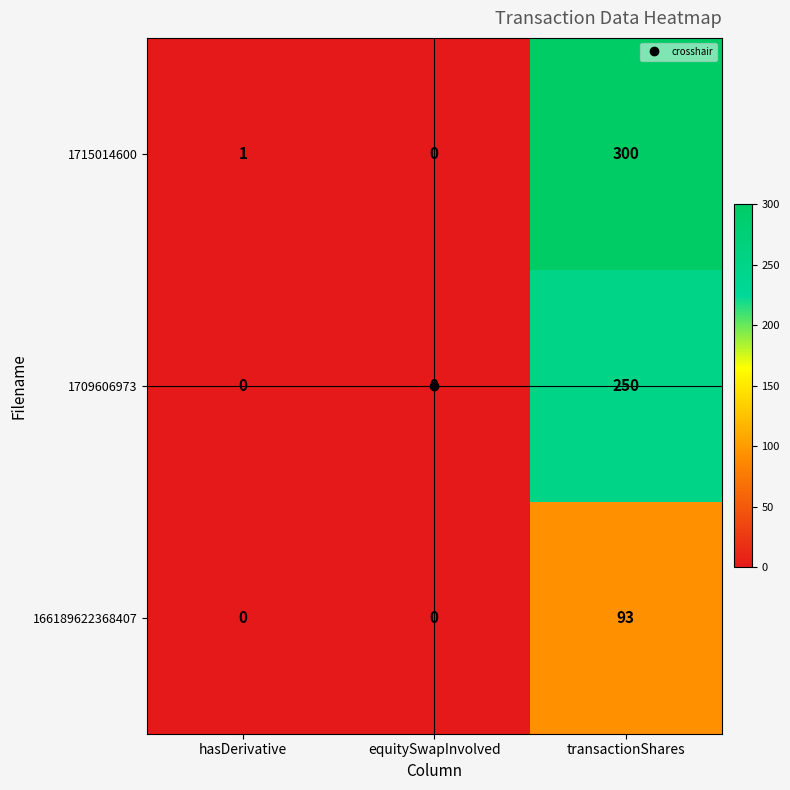

The 1715014600 series shows 300 at transactionShares. True or false?

True